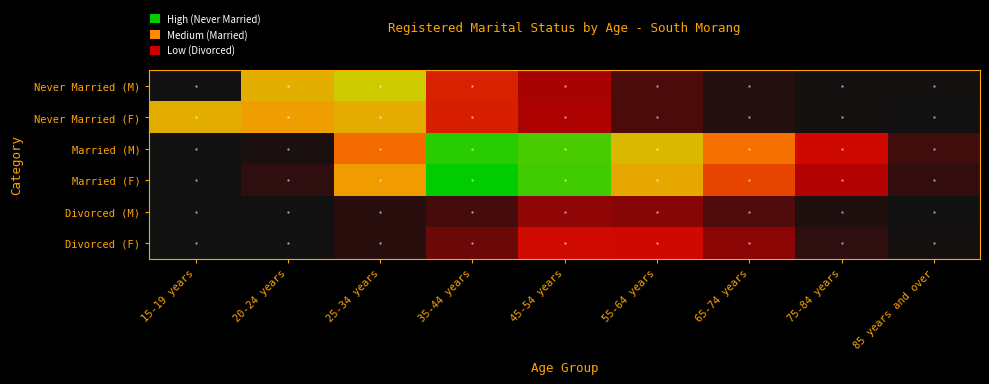

Which category has the highest value across all series?

35-44 years